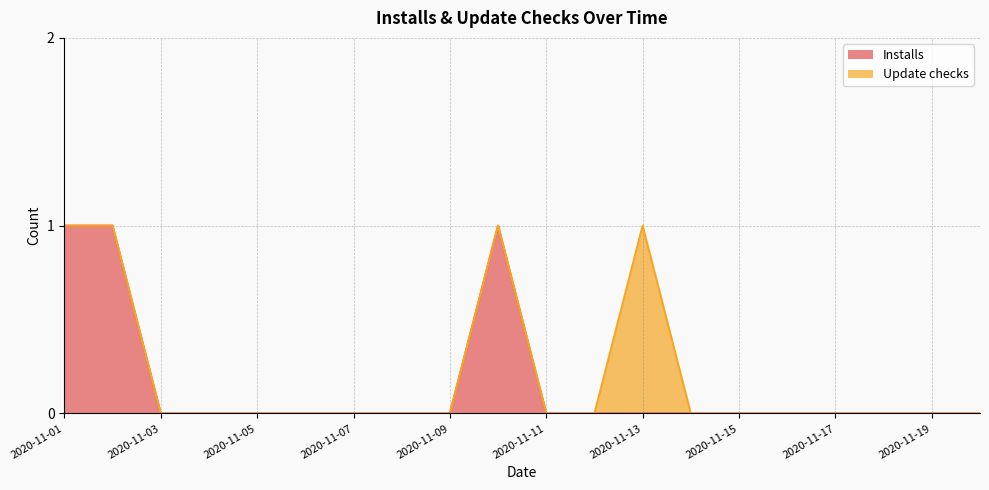

How many lines are shown in the chart?

2